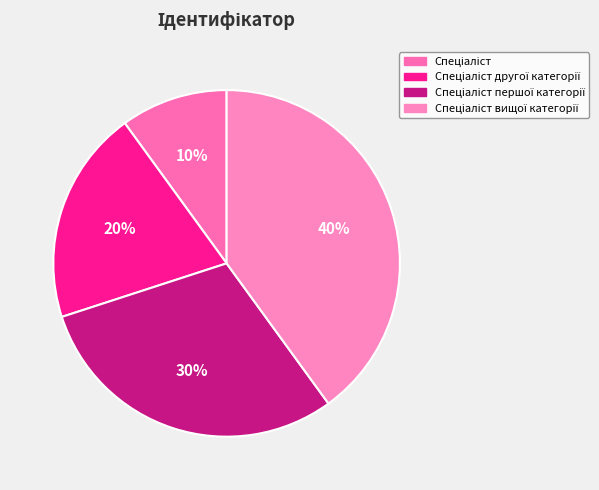

How many segments does this pie chart have?

4